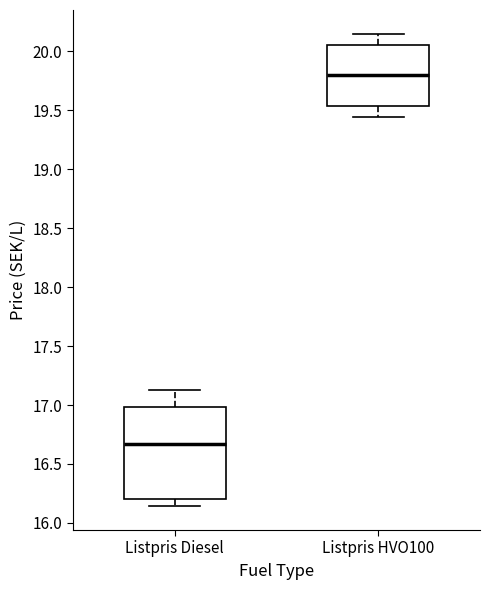

Where does the lower whisker of the box for Listpris Diesel end on the y-axis? The values are not printed on the chart, so give them approximately, as read against the axis.

16.15